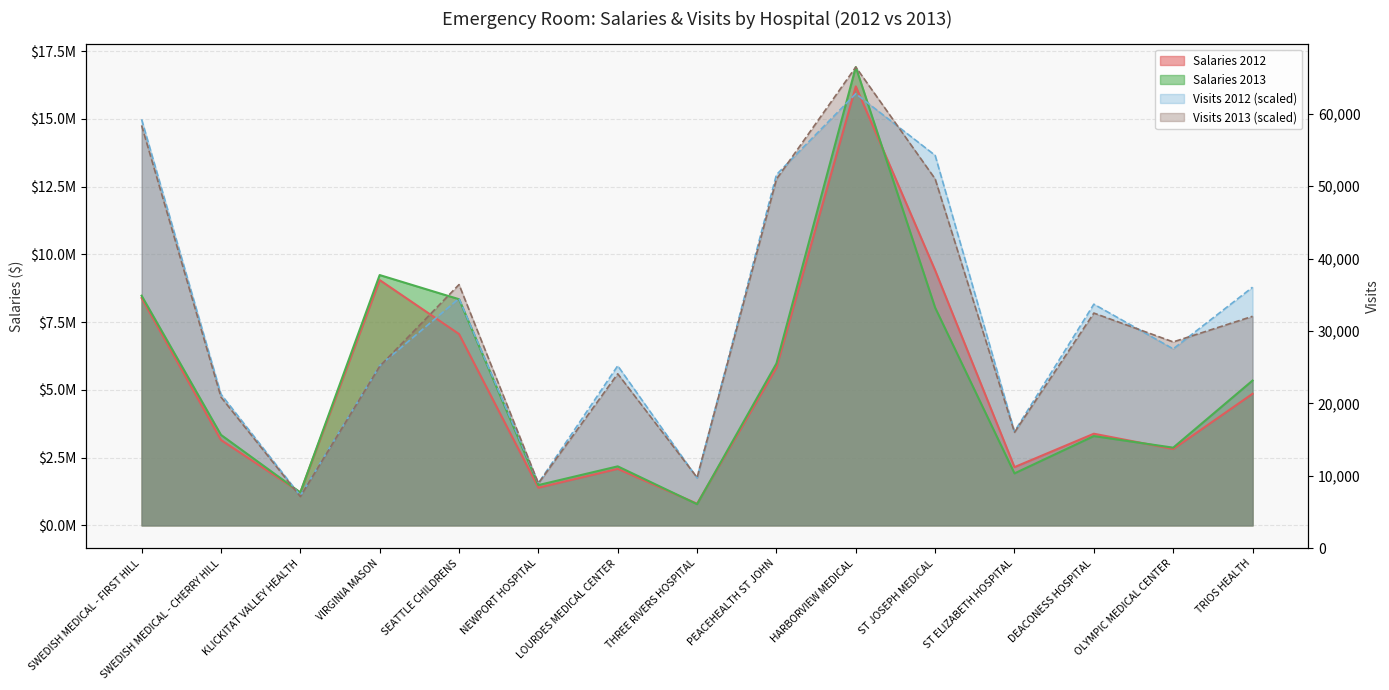

What is the average value of the salaries_2013 series?

5293339.5